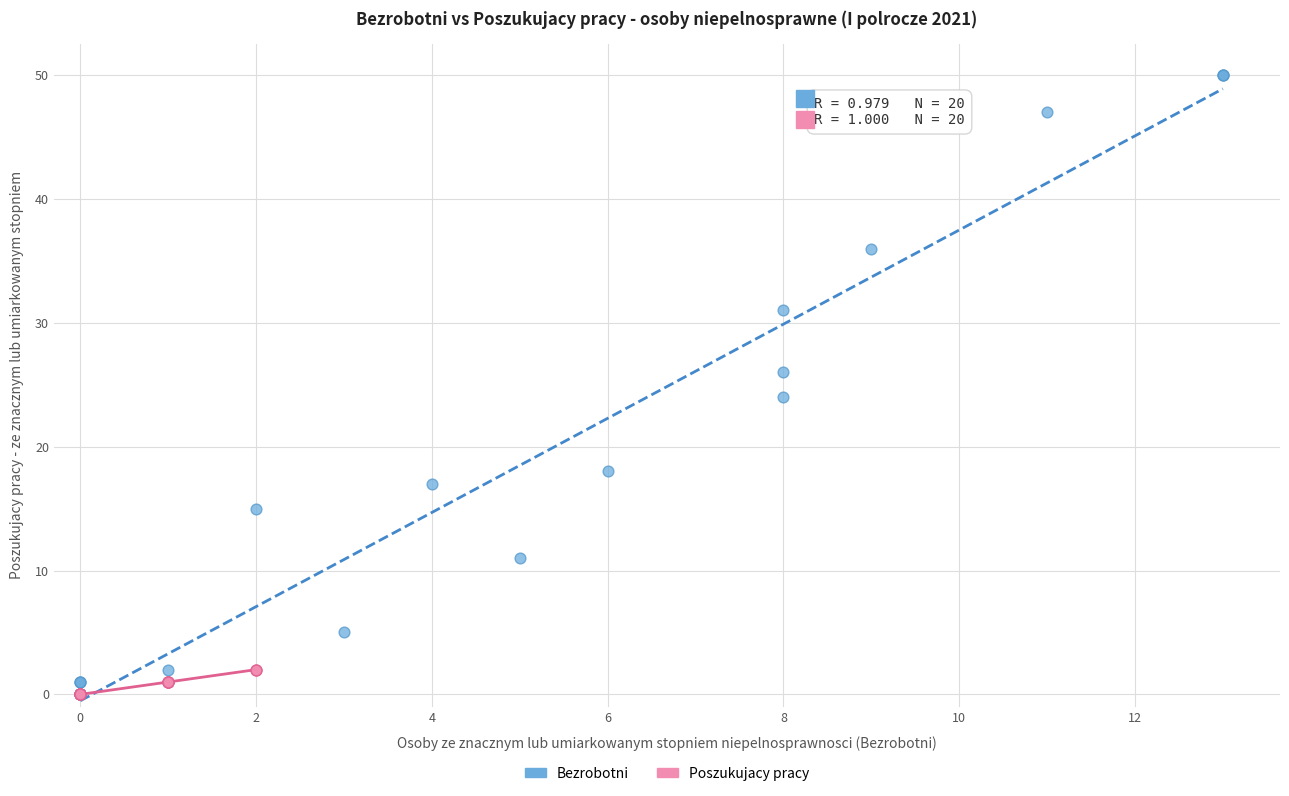

What are all the series names shown in the legend?

Bezrobotni, Poszukujacy pracy